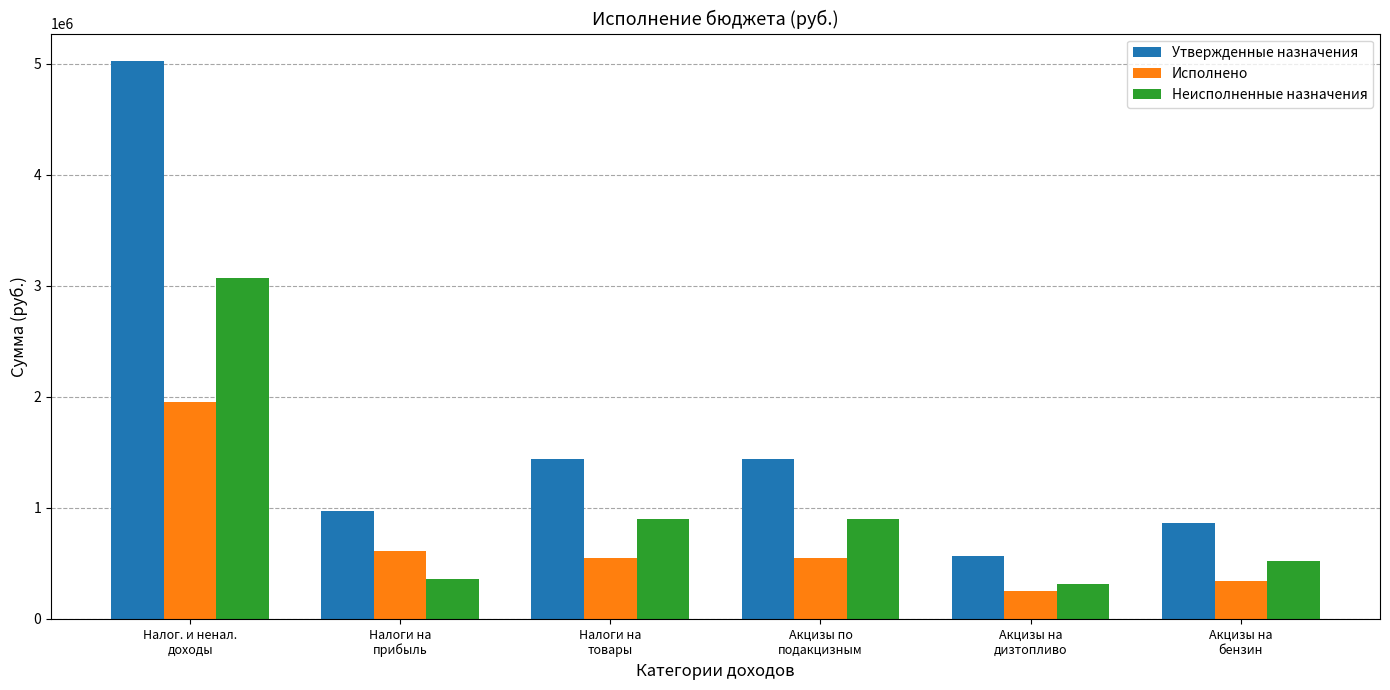

What are all the series names shown in the legend?

Утвержденные назначения, Исполнено, Неисполненные назначения